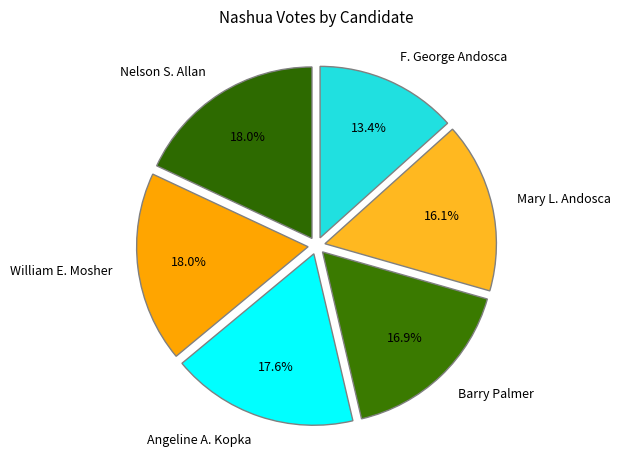

What is the smallest slice in the pie chart?

F. George Andosca